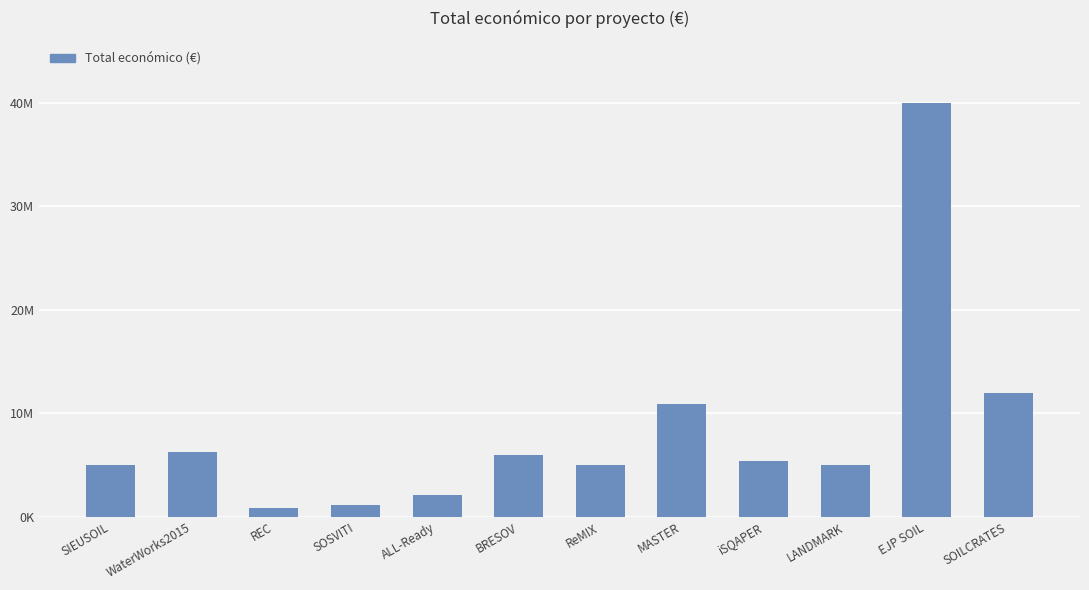

List the labels in order of value, smallest first.

REC, SOSVITI, ALL-Ready, SIEUSOIL, LANDMARK, ReMIX, iSQAPER, BRESOV, WaterWorks2015, MASTER, SOILCRATES, EJP SOIL